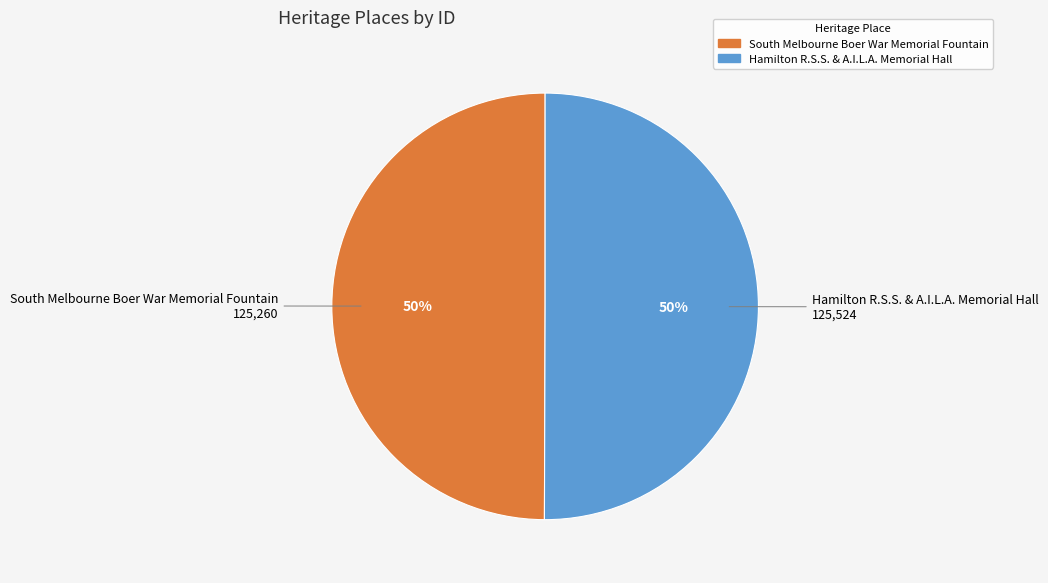

Is the sum of Hamilton R.S.S. & A.I.L.A. Memorial Hall and South Melbourne Boer War Memorial Fountain greater than half?

Yes